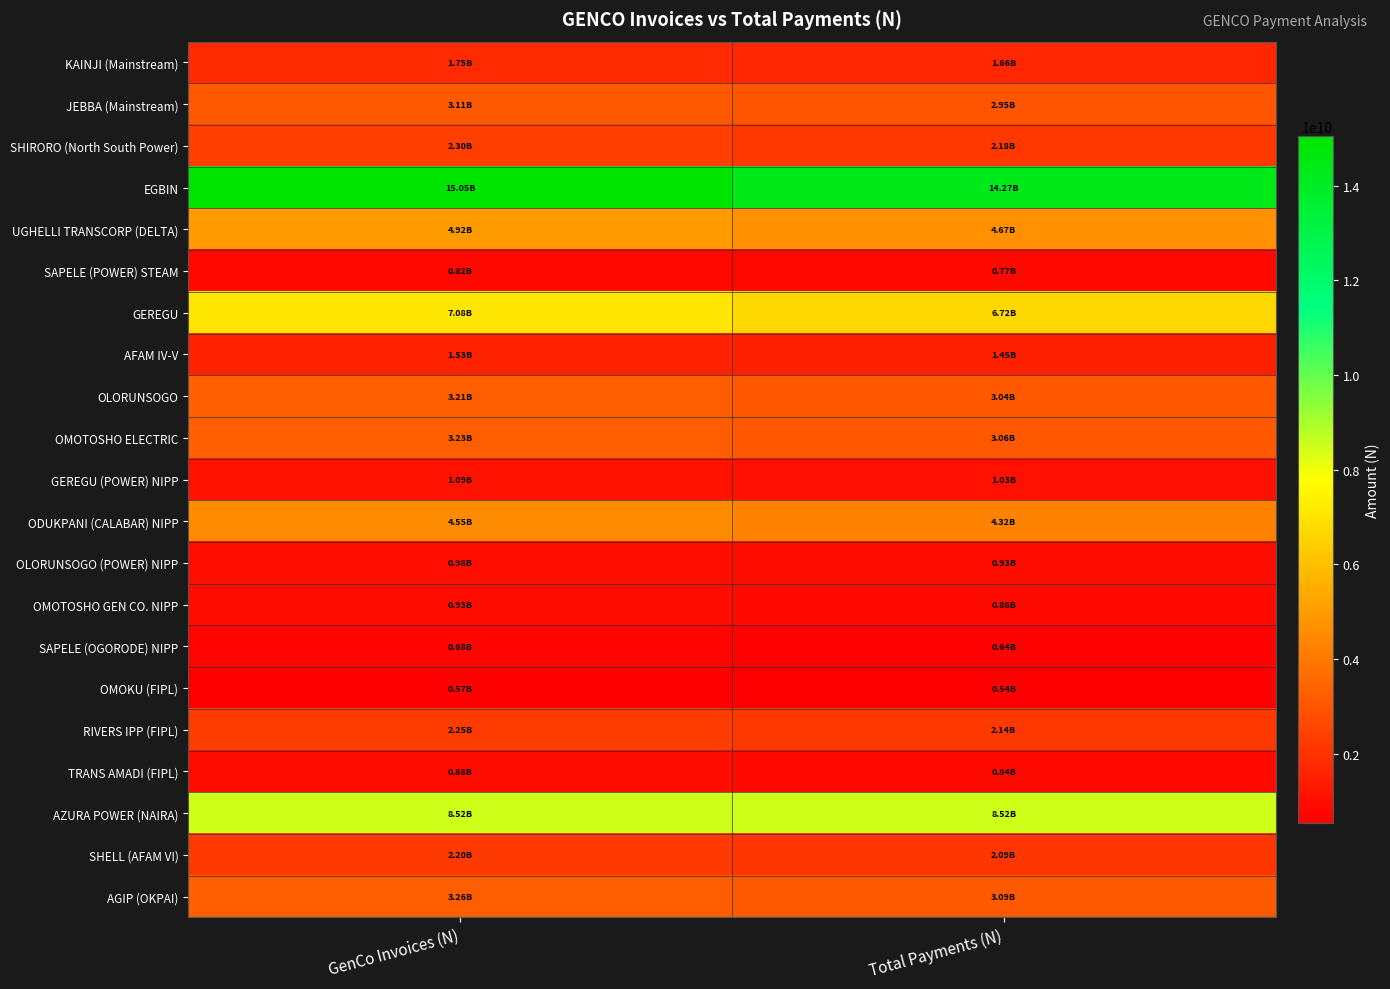

Reading left to right, extract all data points from this chart.

KAINJI (Mainstream): GenCo Invoices (N)=1752480482.5	Total Payments (N)=1662495464.5
JEBBA (Mainstream): GenCo Invoices (N)=3106643347.9	Total Payments (N)=2947125818.2
SHIRORO (North South Power): GenCo Invoices (N)=2302173248.7	Total Payments (N)=2183963029.9
EGBIN: GenCo Invoices (N)=15045056237.8	Total Payments (N)=14272534278.4
UGHELLI TRANSCORP (DELTA): GenCo Invoices (N)=4921562608.8	Total Payments (N)=4668854002.7
SAPELE (POWER) STEAM: GenCo Invoices (N)=815209047.6	Total Payments (N)=773350321.4
GEREGU: GenCo Invoices (N)=7078773323.2	Total Payments (N)=6715297922.9
AFAM IV-V: GenCo Invoices (N)=1529638889.3	Total Payments (N)=1451096169.8
OLORUNSOGO: GenCo Invoices (N)=3207137106.2	Total Payments (N)=3042459500.3
OMOTOSHO ELECTRIC: GenCo Invoices (N)=3228753769.5	Total Payments (N)=3062966207.8
GEREGU (POWER) NIPP: GenCo Invoices (N)=1086287524.8	Total Payments (N)=1030509669.6
ODUKPANI (CALABAR) NIPP: GenCo Invoices (N)=4553069587.1	Total Payments (N)=4319282076.9
OLORUNSOGO (POWER) NIPP: GenCo Invoices (N)=981890609.7	Total Payments (N)=931473247.0
OMOTOSHO GEN CO. NIPP: GenCo Invoices (N)=925264545.1	Total Payments (N)=877754773.9
SAPELE (OGORODE) NIPP: GenCo Invoices (N)=675164917.9	Total Payments (N)=640497069.7
OMOKU (FIPL): GenCo Invoices (N)=571262541.8	Total Payments (N)=541929792.8
RIVERS IPP (FIPL): GenCo Invoices (N)=2251385614.6	Total Payments (N)=2135783200.2
TRANS AMADI (FIPL): GenCo Invoices (N)=883884555.8	Total Payments (N)=838499532.5
AZURA POWER (NAIRA): GenCo Invoices (N)=8515276913.4	Total Payments (N)=8515276912.1
SHELL (AFAM VI): GenCo Invoices (N)=2203200046.7	Total Payments (N)=2090071827.7
AGIP (OKPAI): GenCo Invoices (N)=3260260755.1	Total Payments (N)=3092855397.0